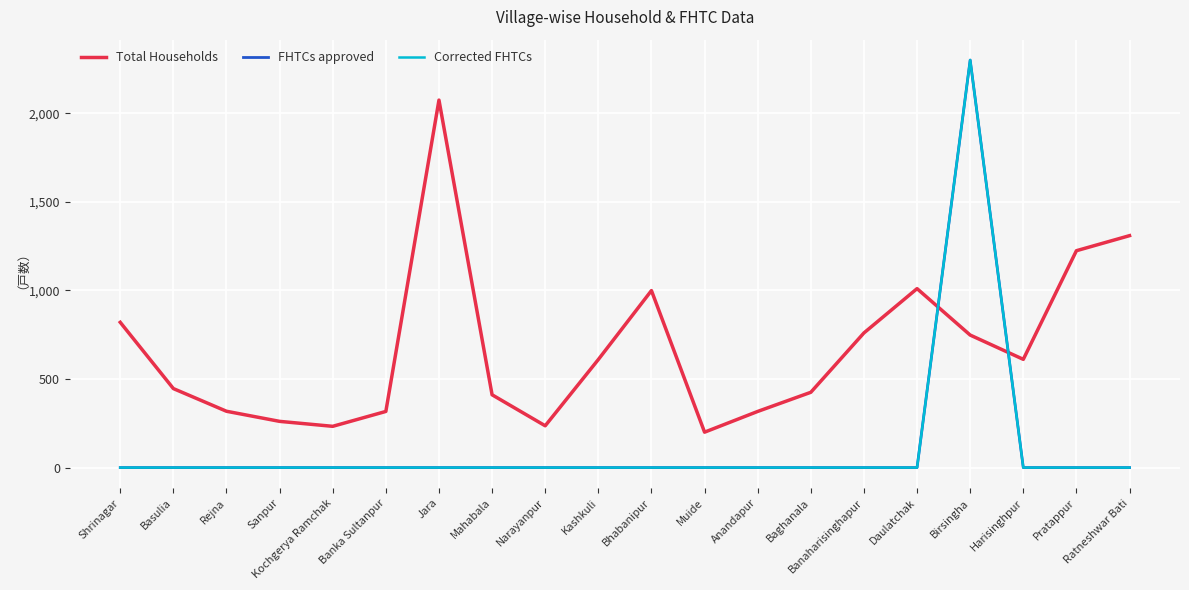

The value of Corrected FHTCs at Rejna is 1001. True or false?

False